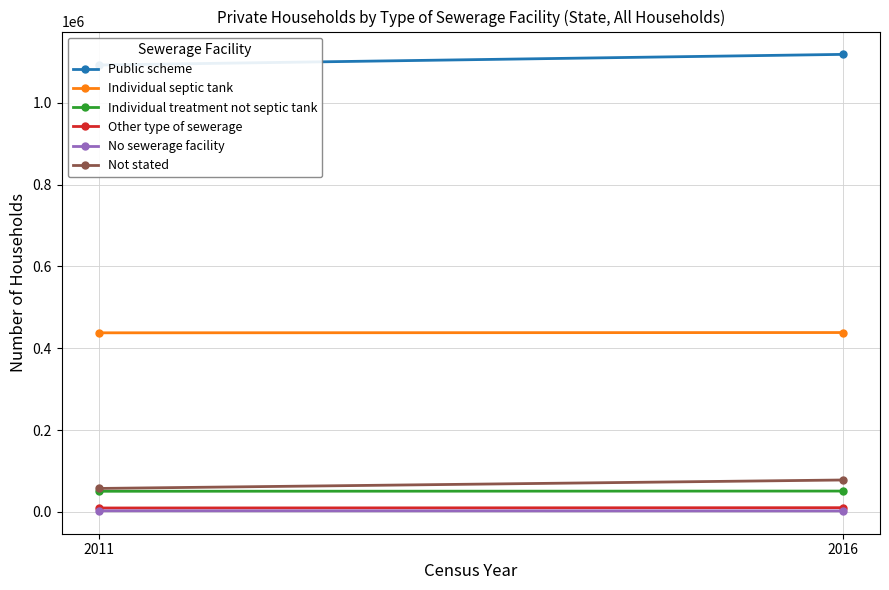

The value of Other type of sewerage at 2011 is 9370. True or false?

True